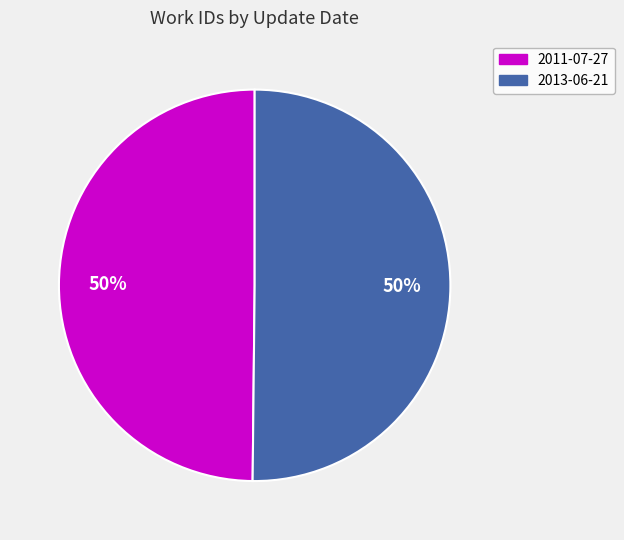

How many segments does this pie chart have?

2